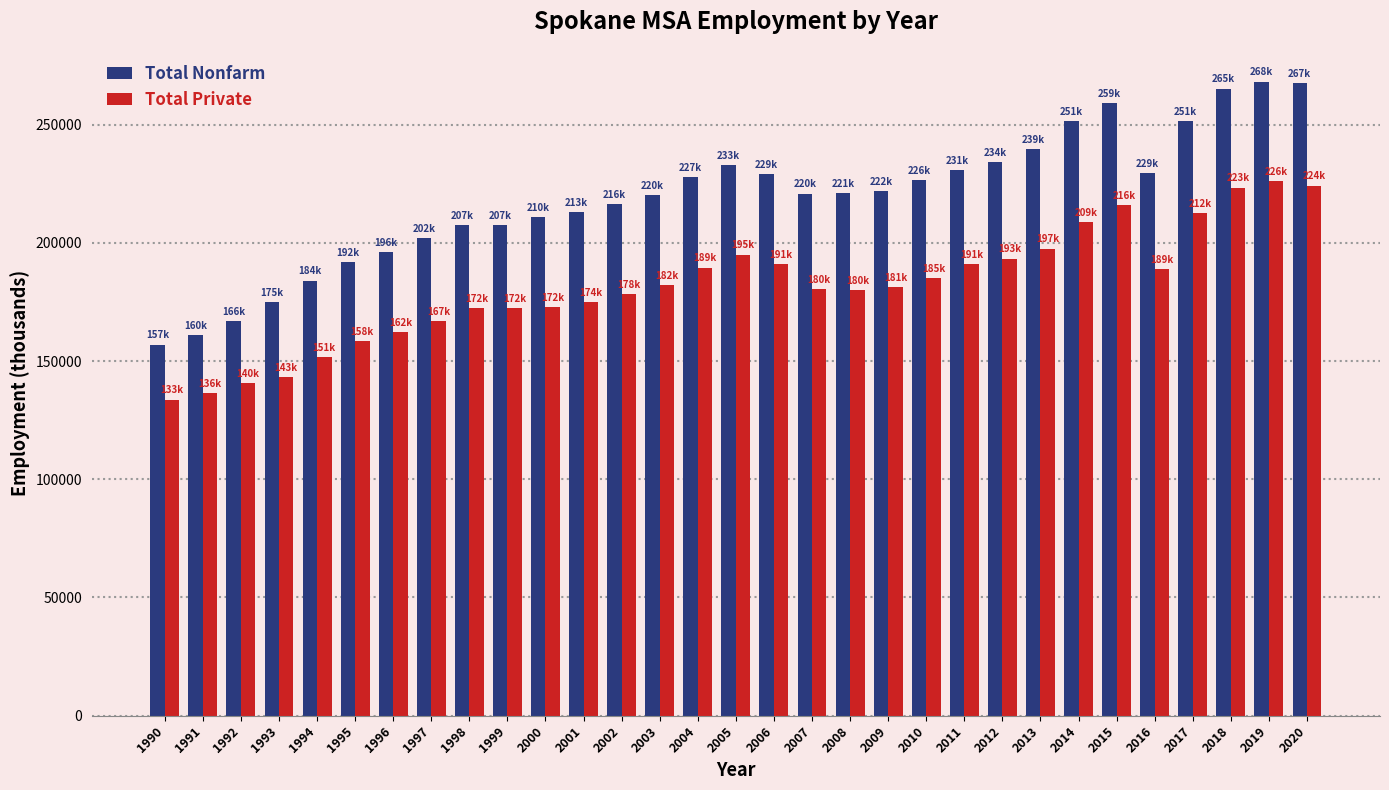

At how many categories does at least one series exceed 151906?

31